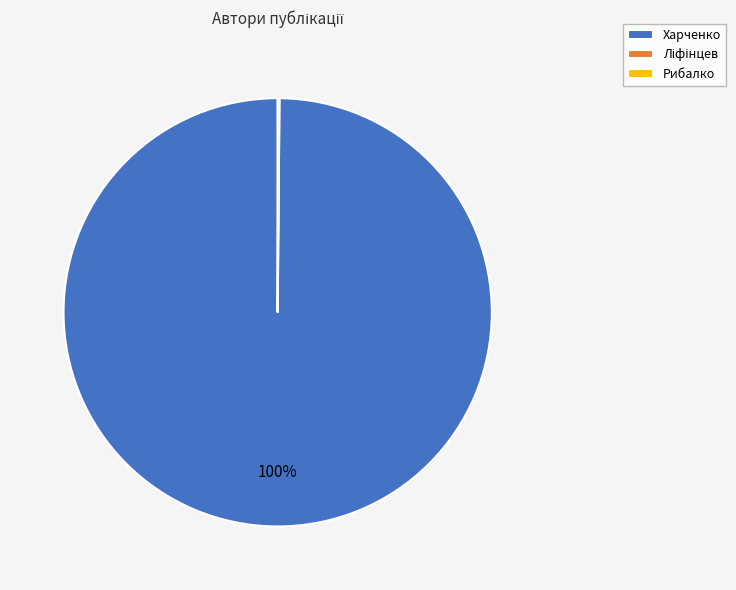

To the nearest percent, what portion does Харченко represent?

100%